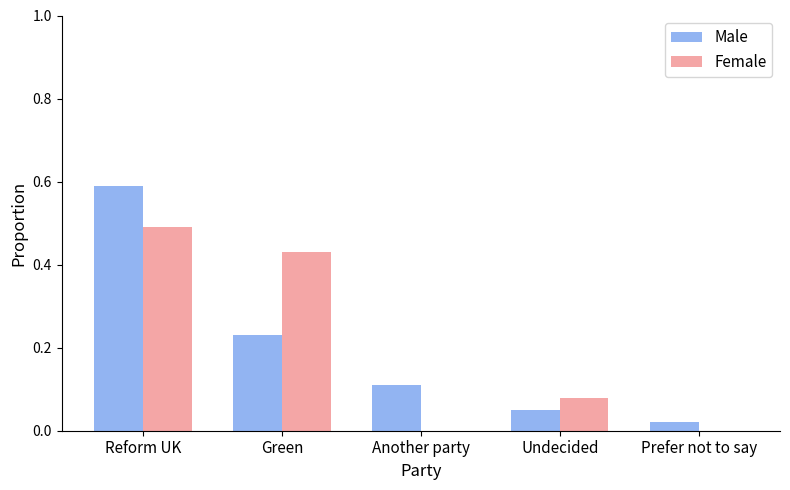

What are all the series names shown in the legend?

Male, Female